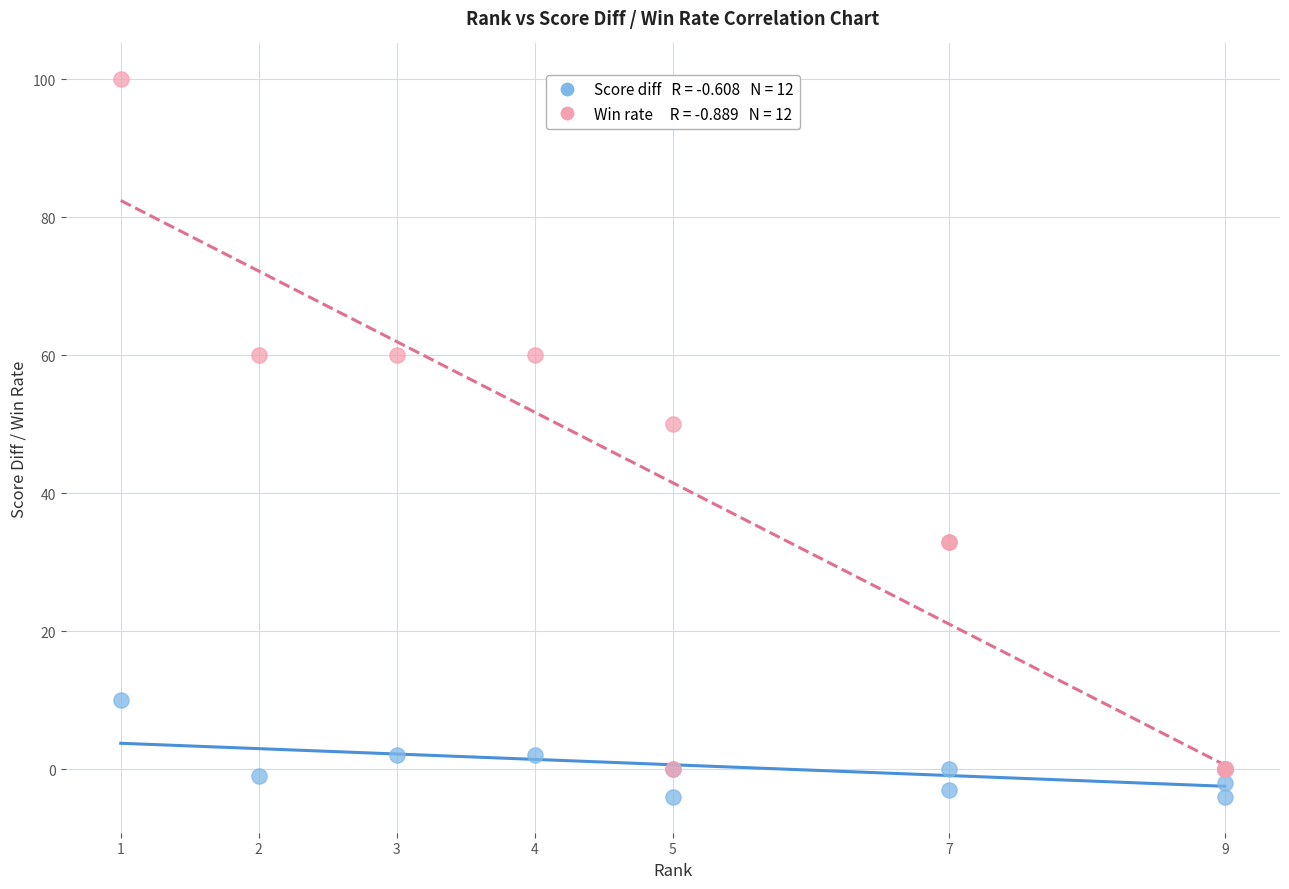

Across all series, what Y value is closest to 48?

50